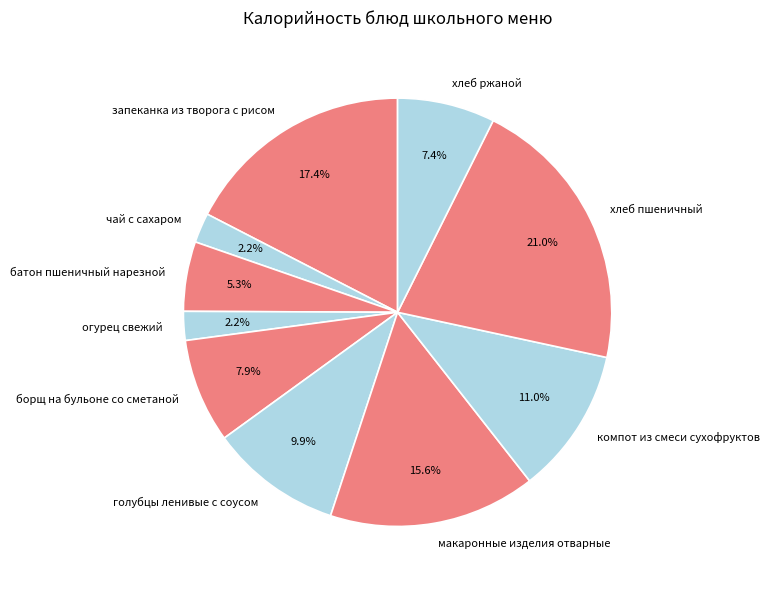

To the nearest percent, what is the average slice percentage?

10%